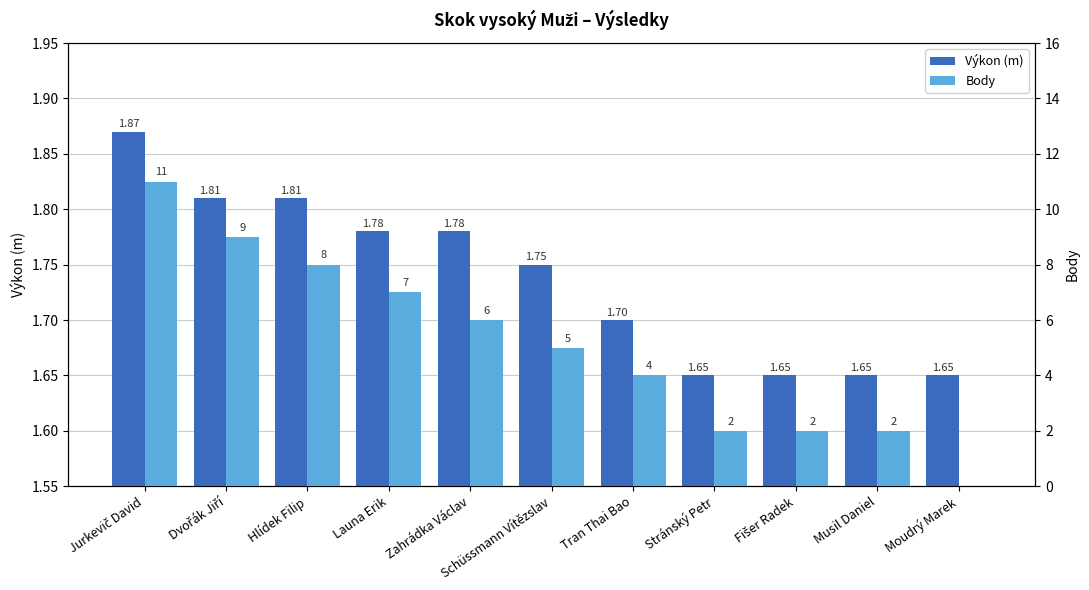

How many data points in Body are above 5?

5